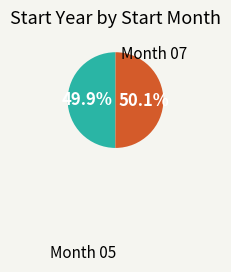

Is there a majority slice in this chart?

Yes